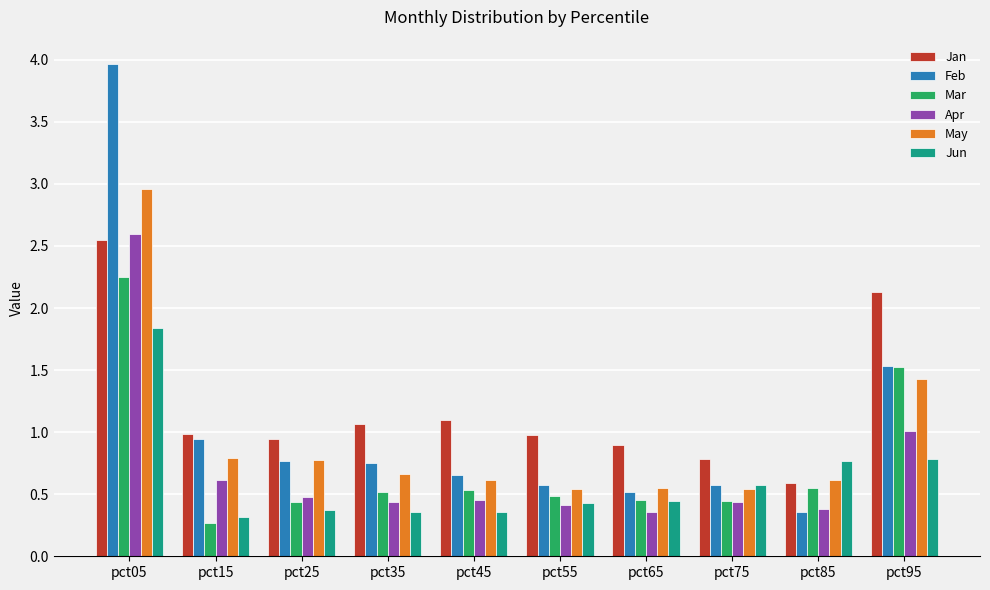

At which category is the sum across all series the highest?

pct05